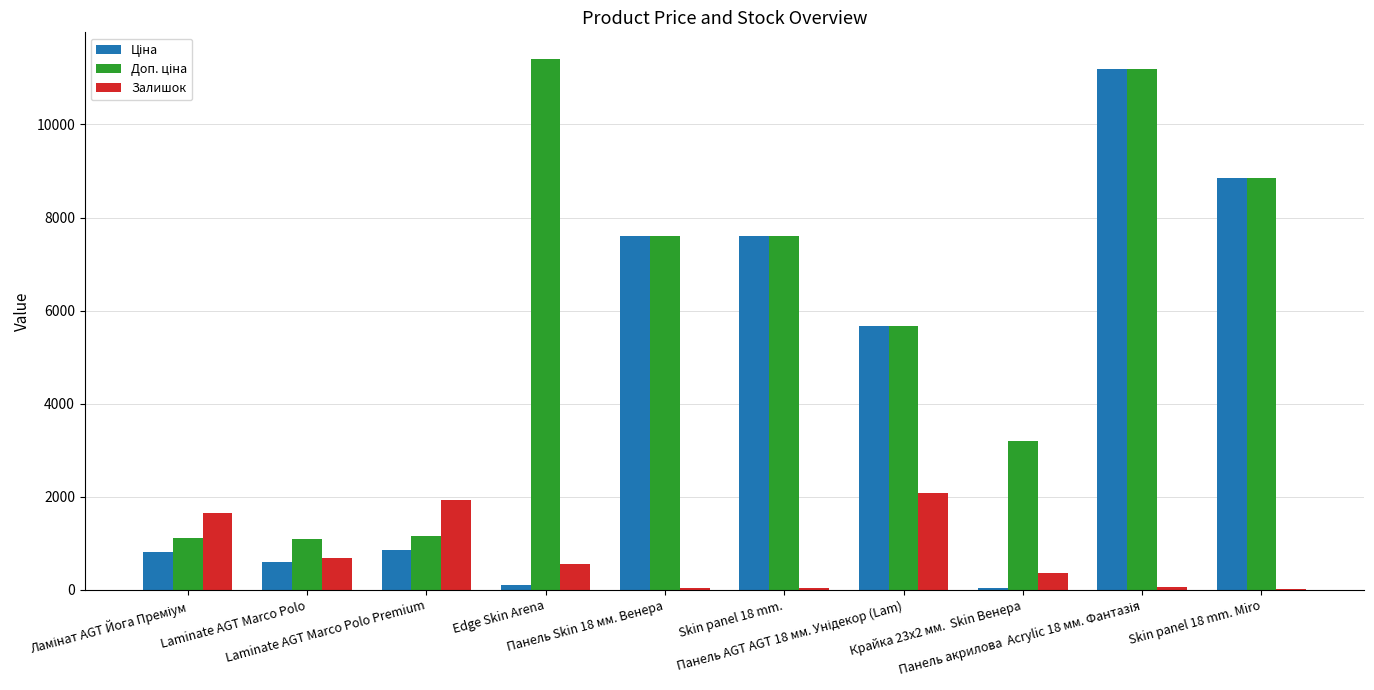

What is the sum of all Залишок values?

7435.0